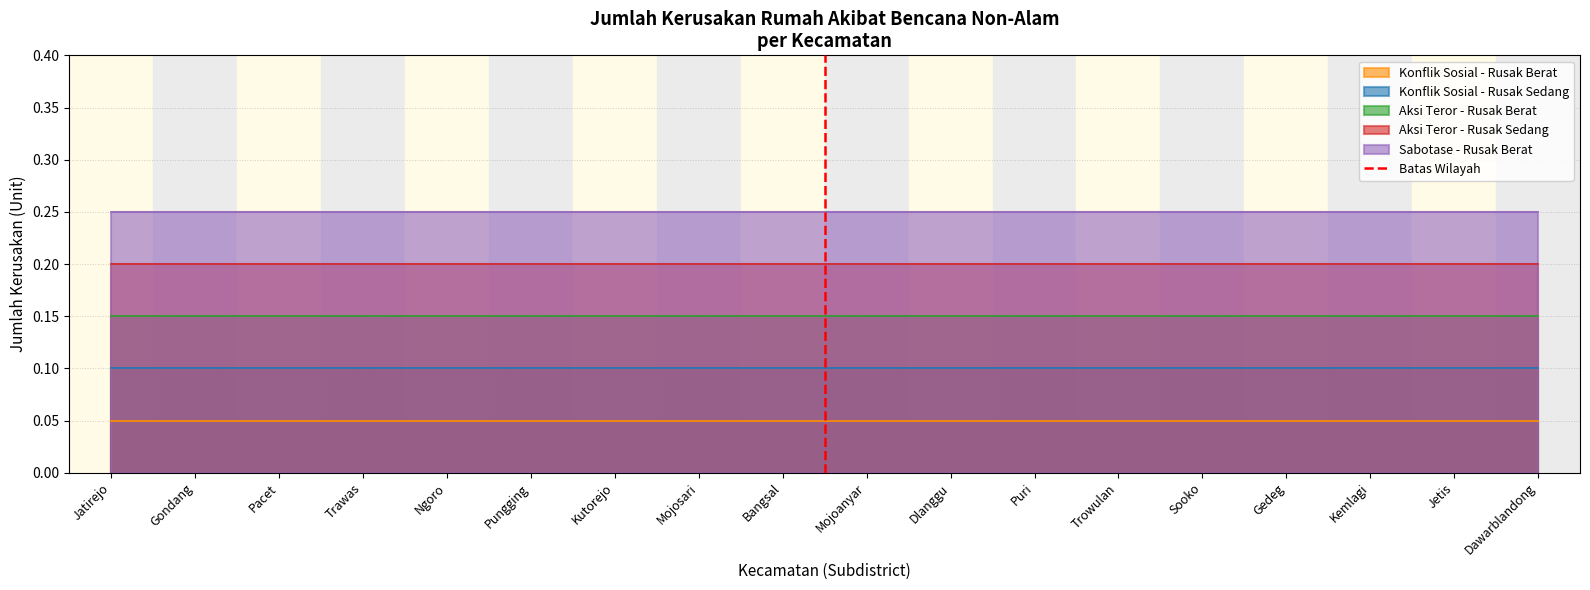

At Puri, list the series in order from largest to smallest.

Sabotase - Rusak Berat, Aksi Teror - Rusak Sedang, Aksi Teror - Rusak Berat, Konflik Sosial - Rusak Sedang, Konflik Sosial - Rusak Berat